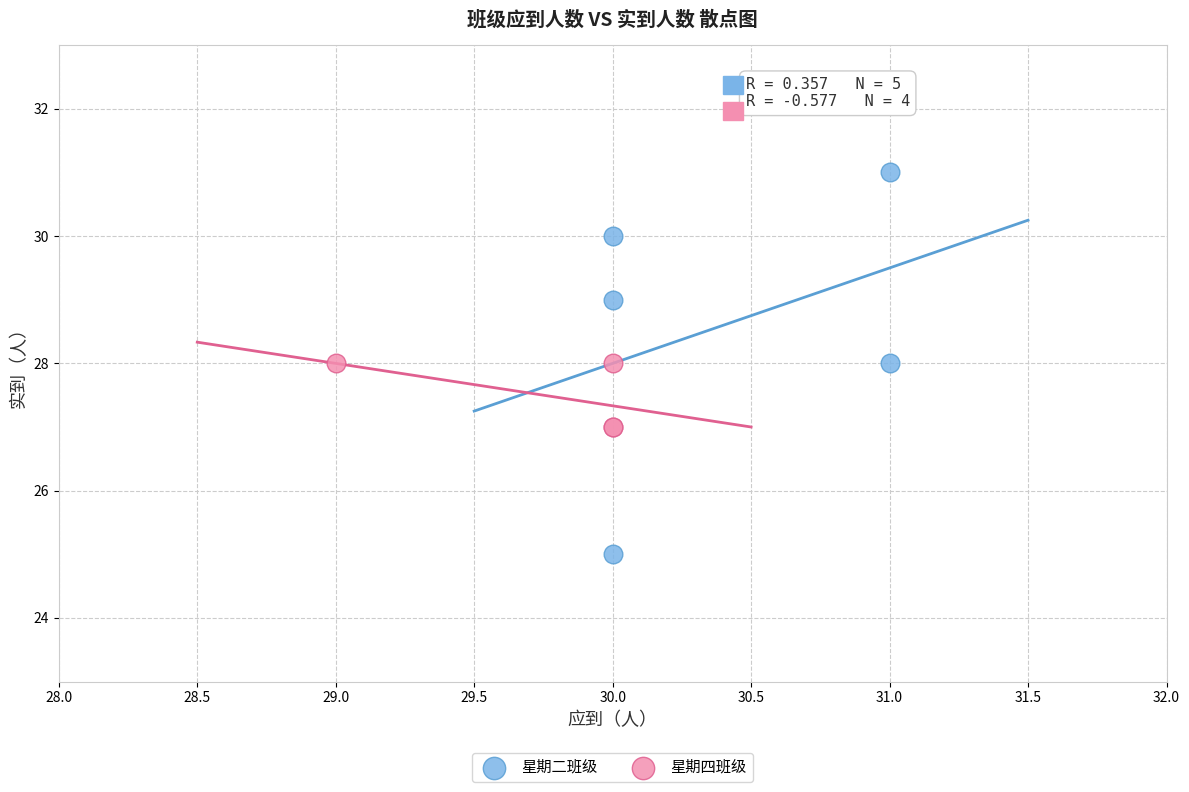

Which series has the largest Y range (max minus min)?

星期二班级